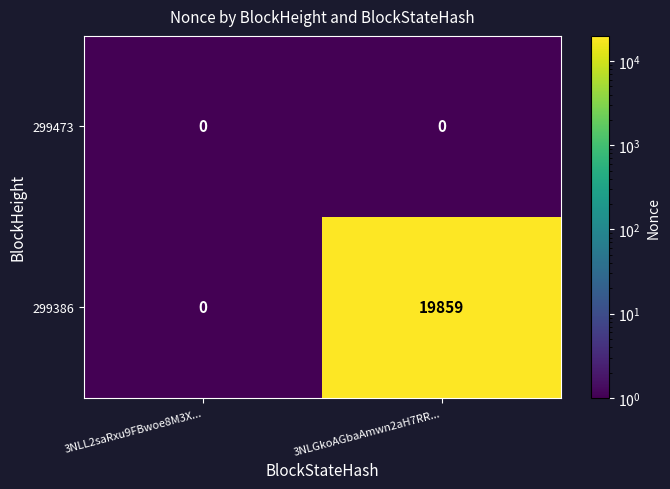

True or false: 299386 has a value of 0 at 3NLL2saRxu9FBwoe8M3X....

True